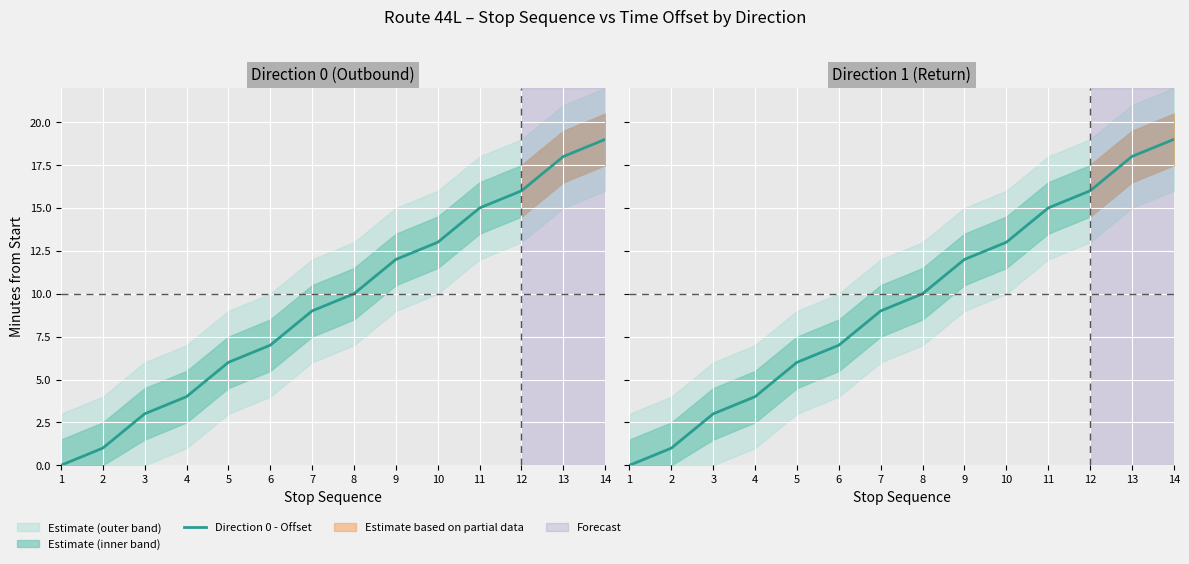

True or false: Direction 0 - Offset has a value of 17 at 8.

False